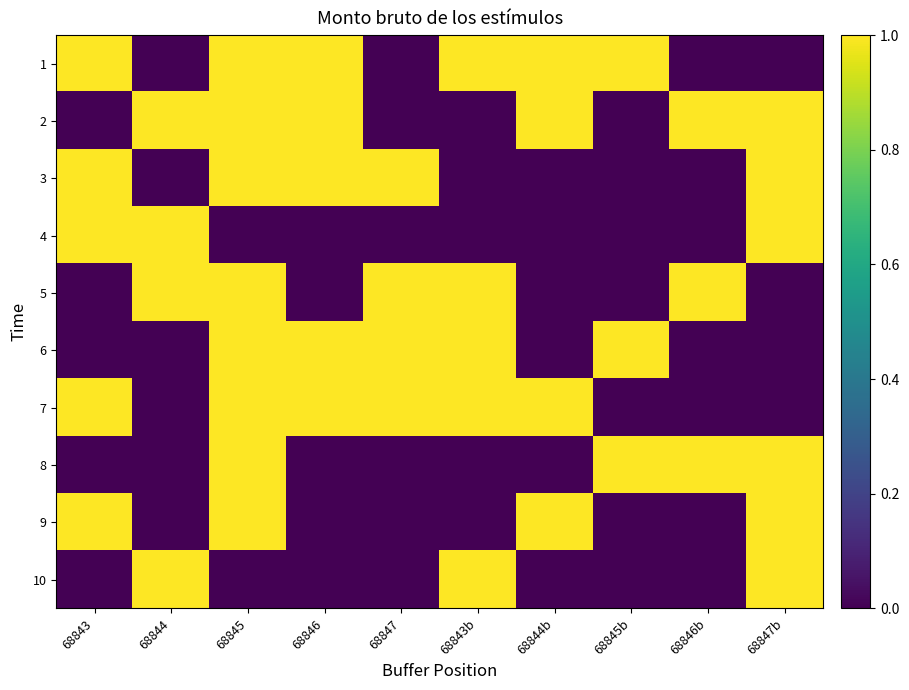

Count the number of data series in this chart.

10